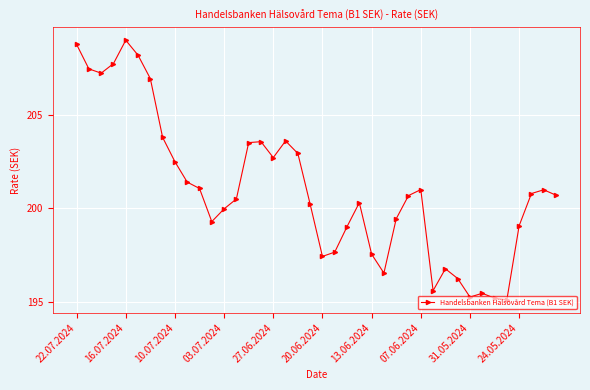

How many data points does each series have?

40